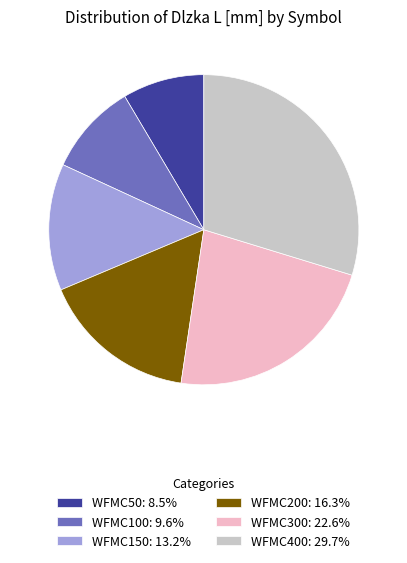

What is the smallest slice in the pie chart?

WFMC50